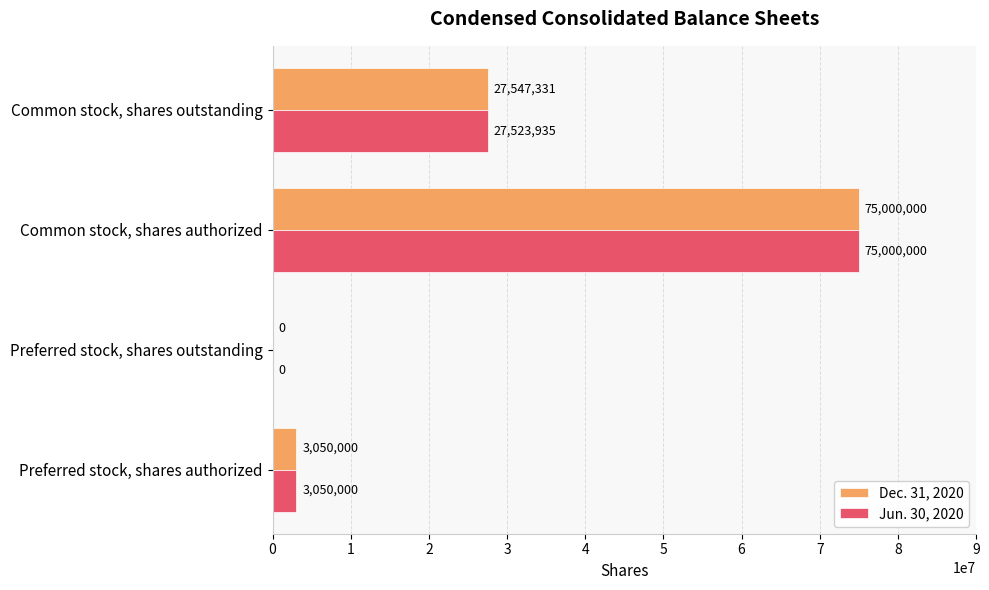

The value of Dec. 31, 2020 at Preferred stock, shares outstanding is -26442930. True or false?

False